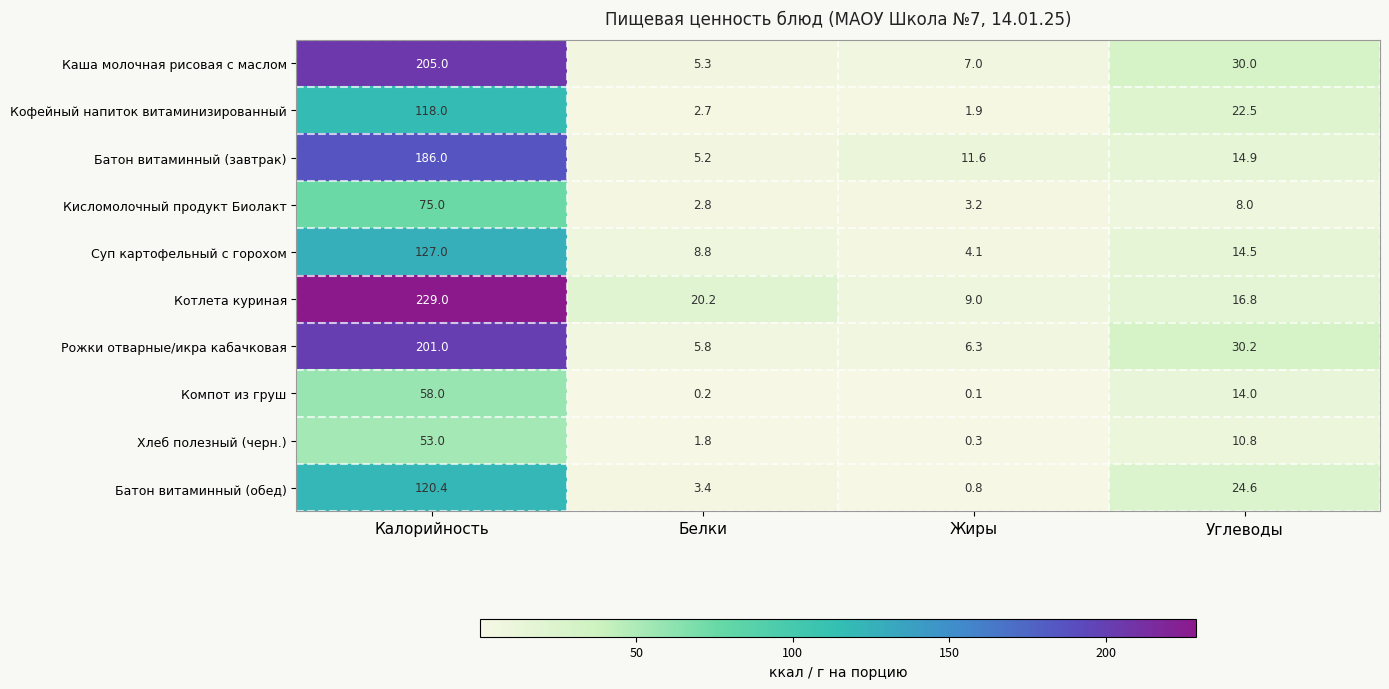

How many data points does each series have?

4